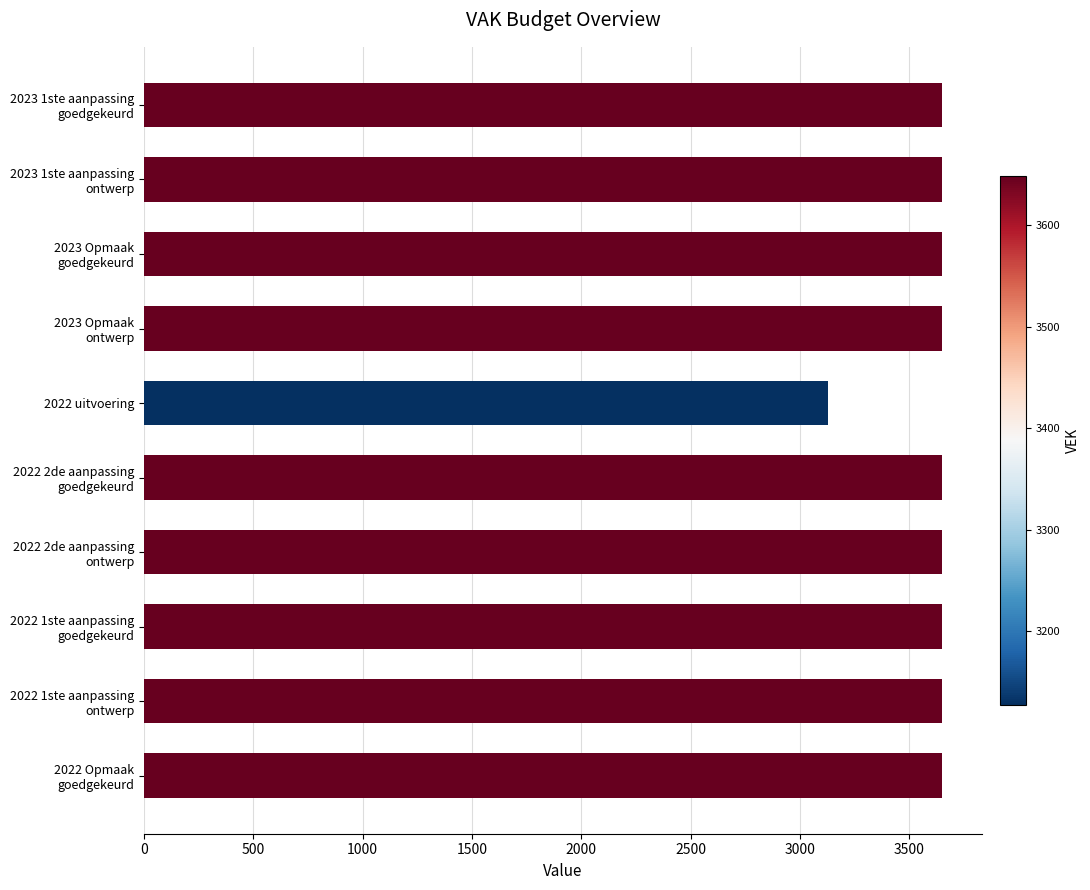

What is the greatest value displayed?

3649